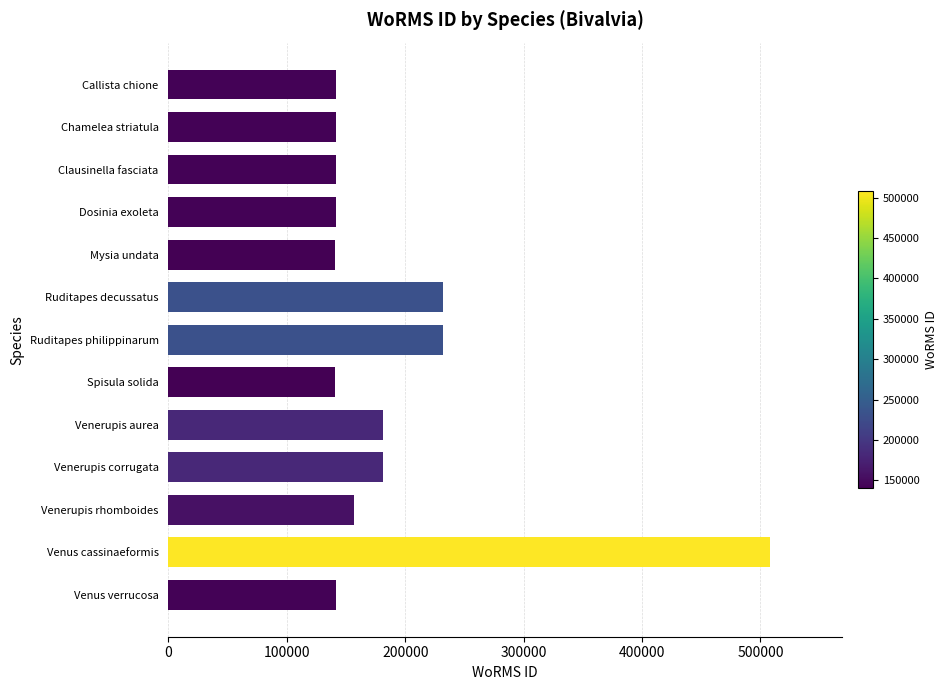

What is the maximum value shown in the chart?

507986